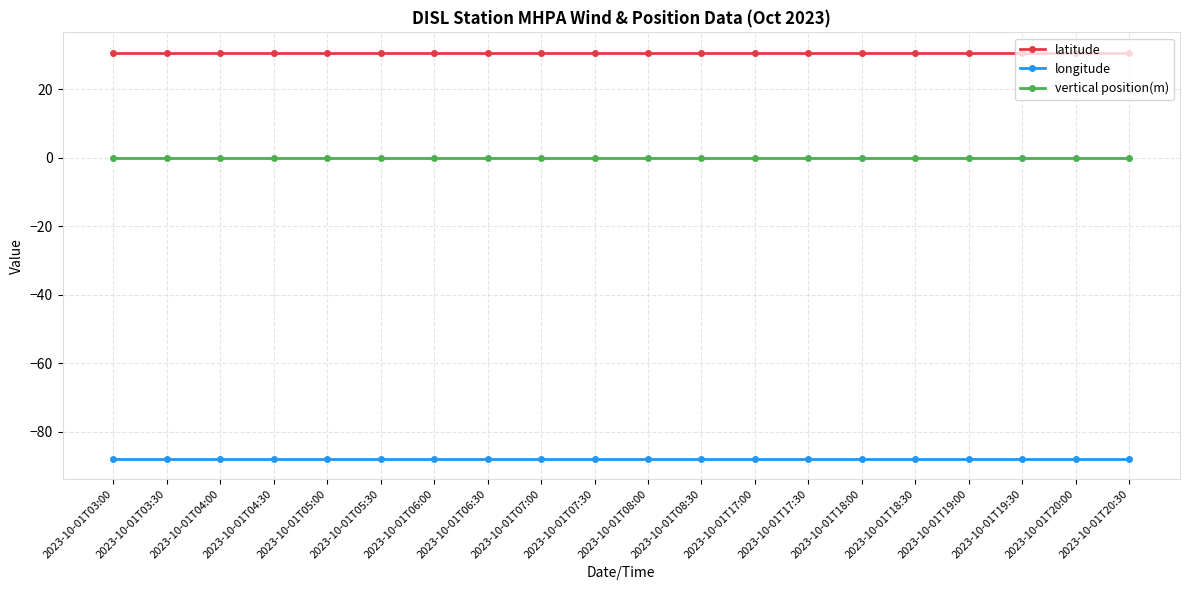

True or false: vertical position(m) and latitude cross at least once.

False